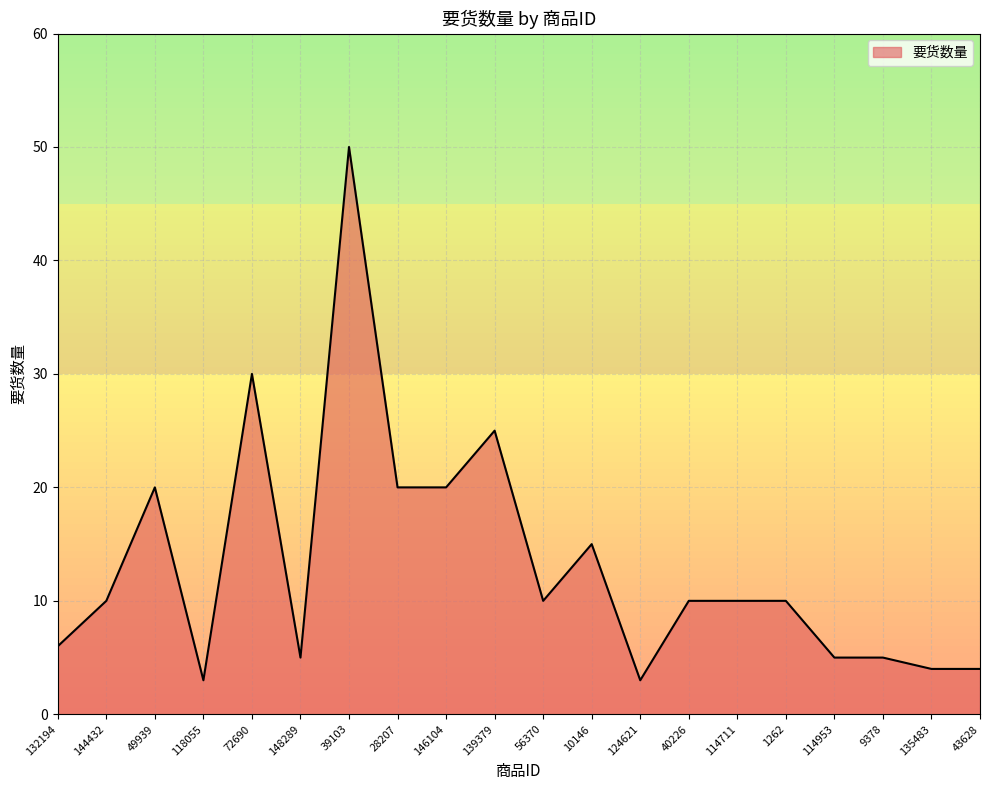

What position from the right is 139379?

11